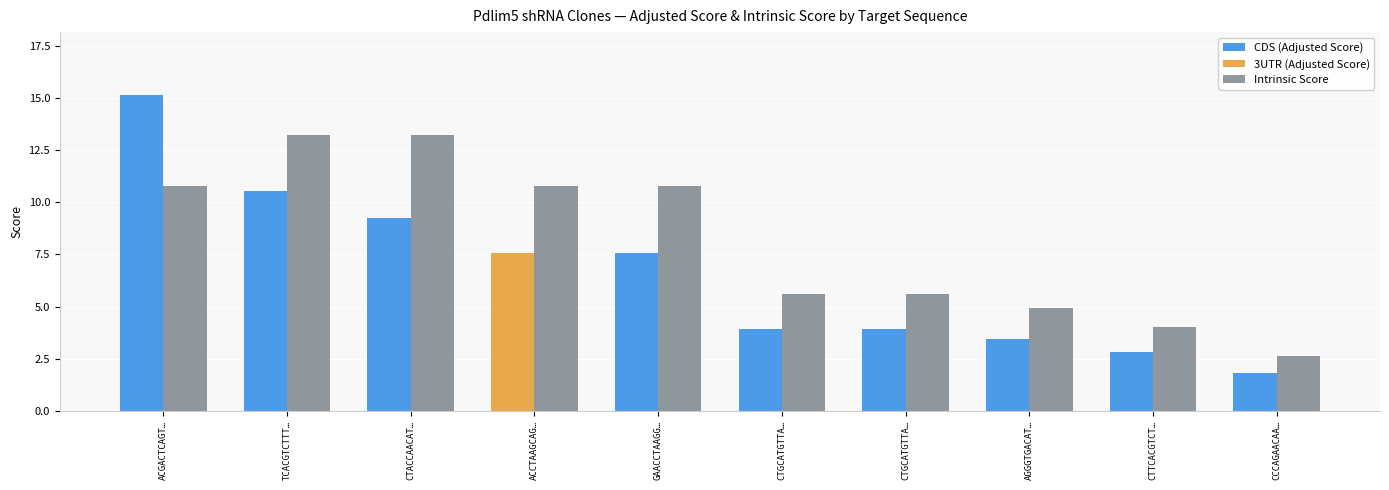

Count the number of data series in this chart.

2